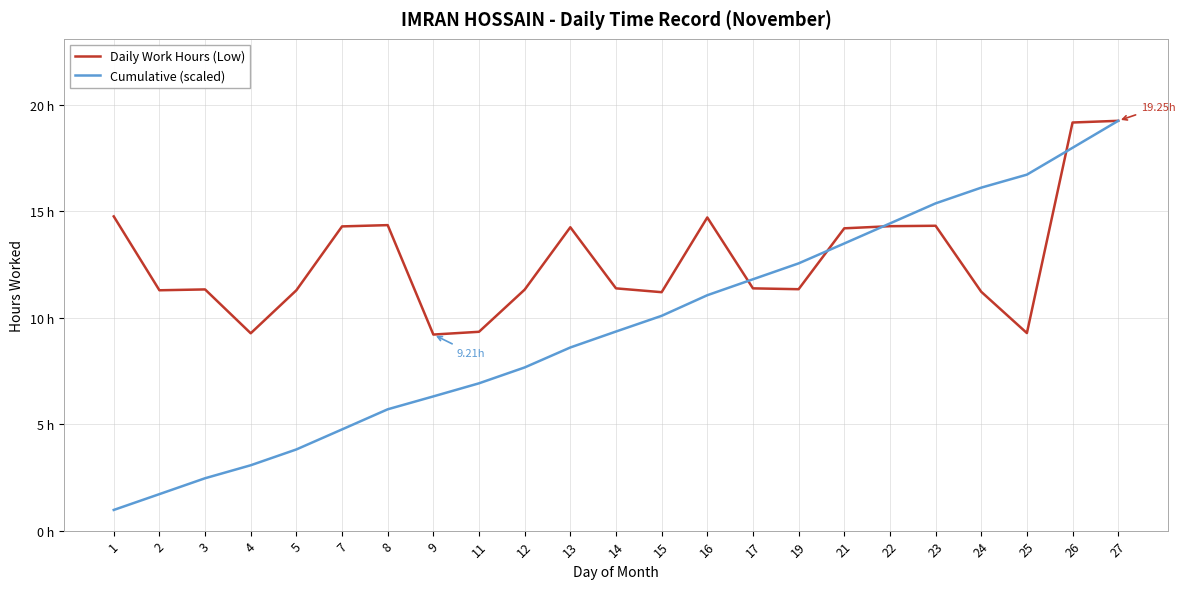

The value of Cumulative (scaled) at 9 is 10.4. True or false?

False